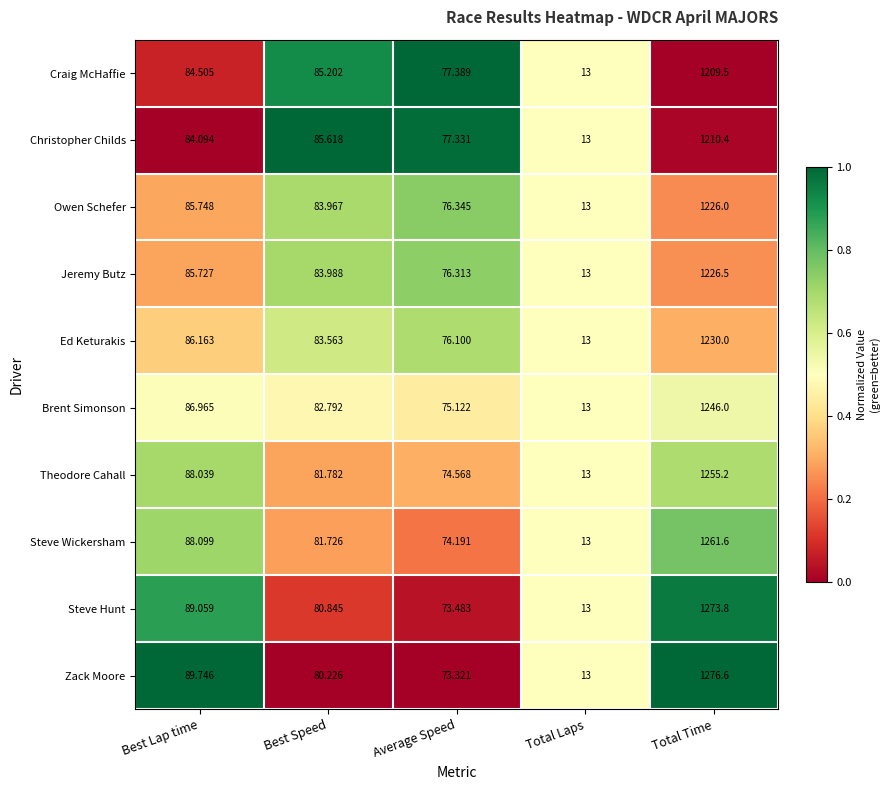

At which label does Ed Keturakis reach its minimum?

Total Laps